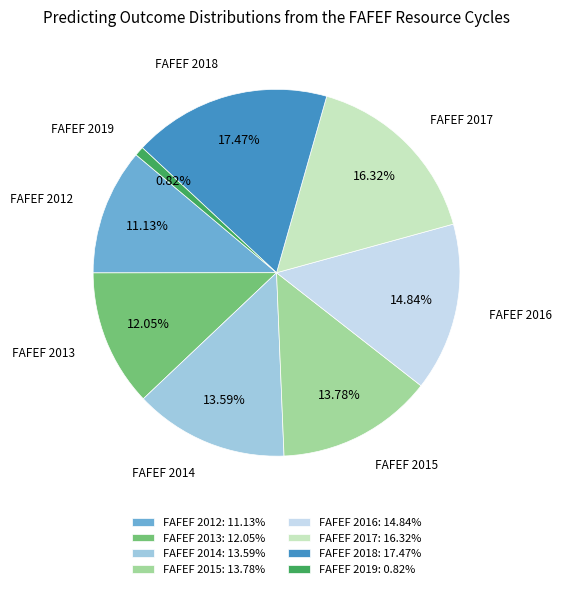

The FAFEF 2013 slice represents 5% of the pie. True or false?

False